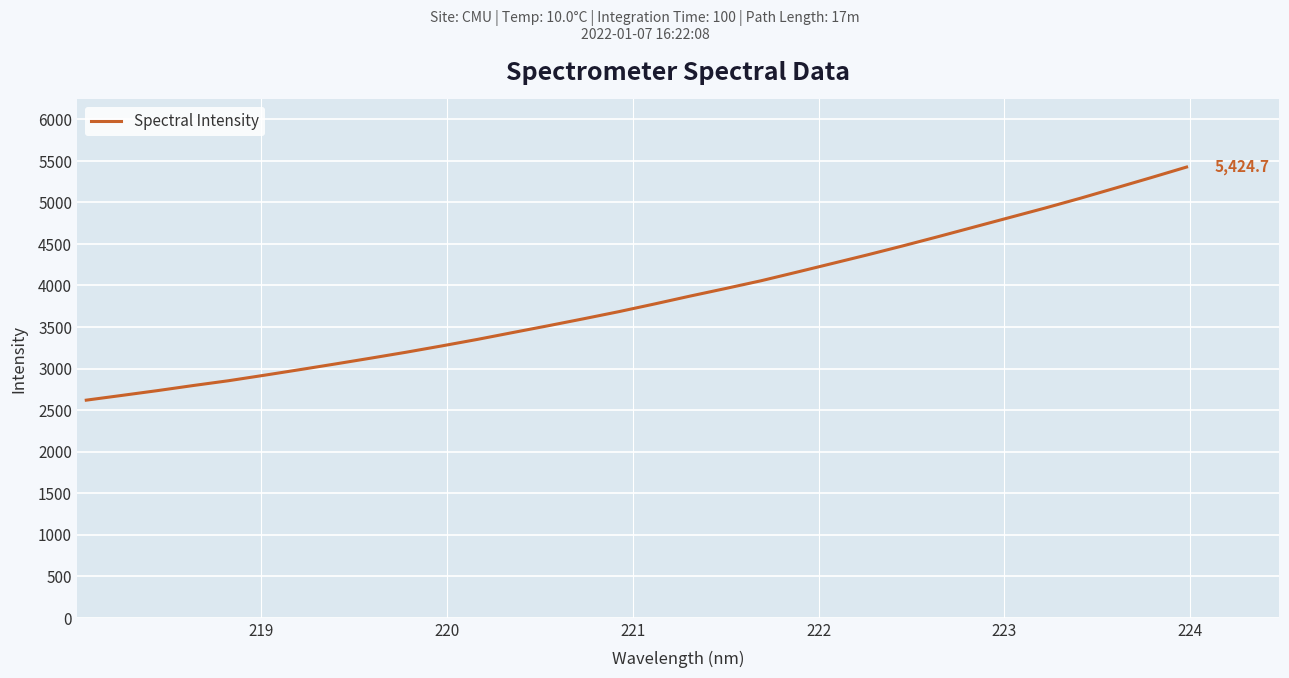

What is the smallest value displayed?

2619.4